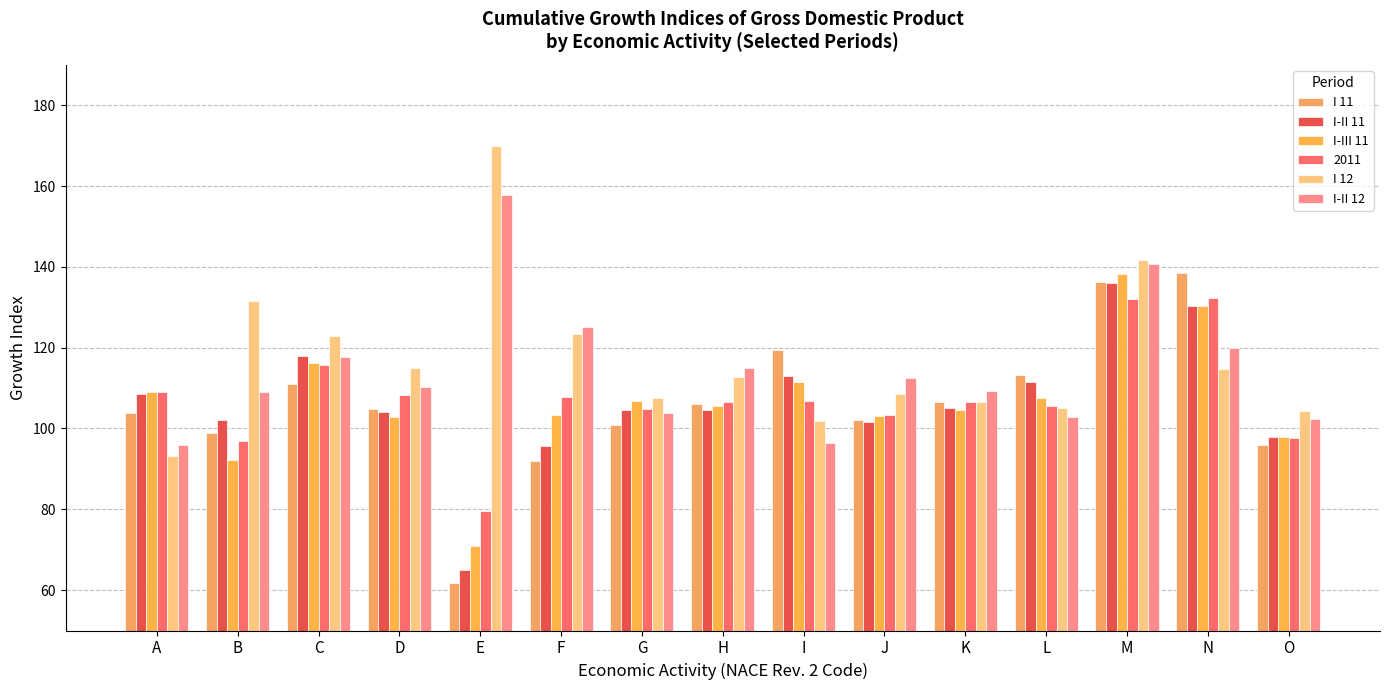

What is the difference between the highest and lowest values at D?

12.2